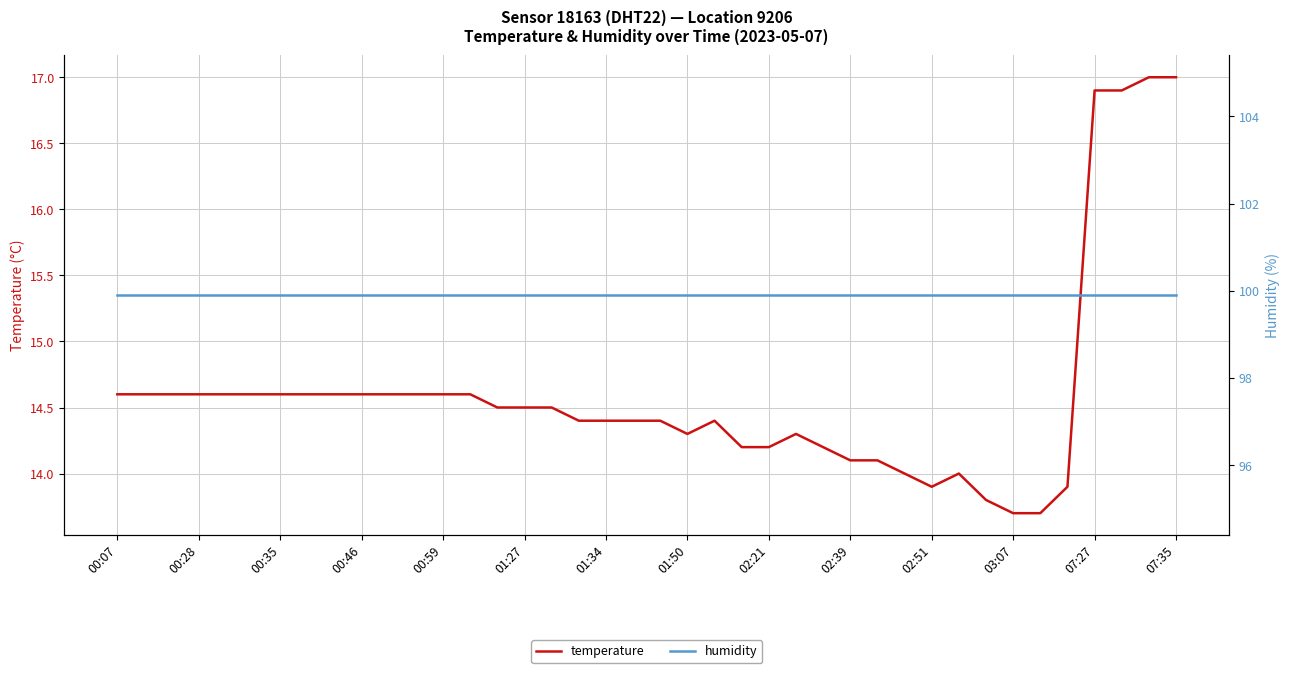

What are all the series names shown in the legend?

temperature, humidity